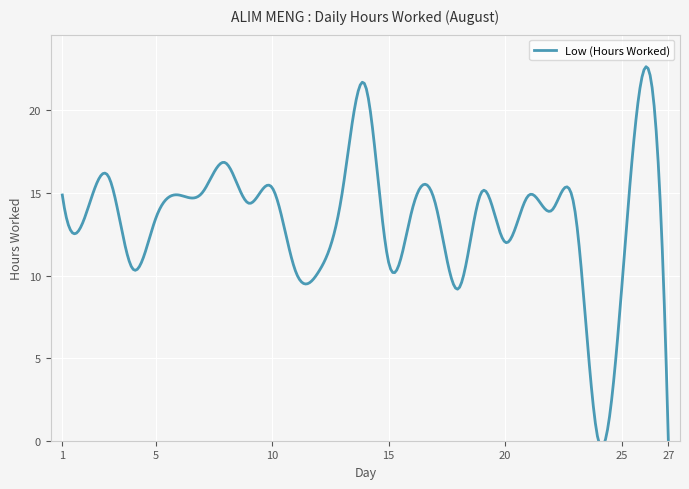

How many values are above zero?

25